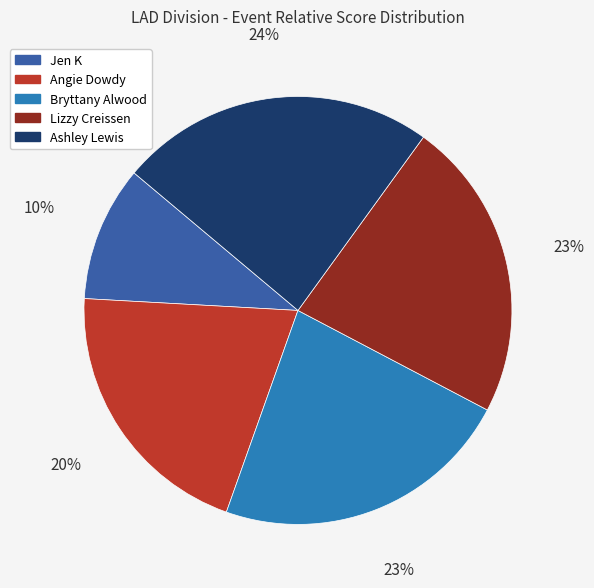

Is it true that Bryttany Alwood is 30% of the pie?

False